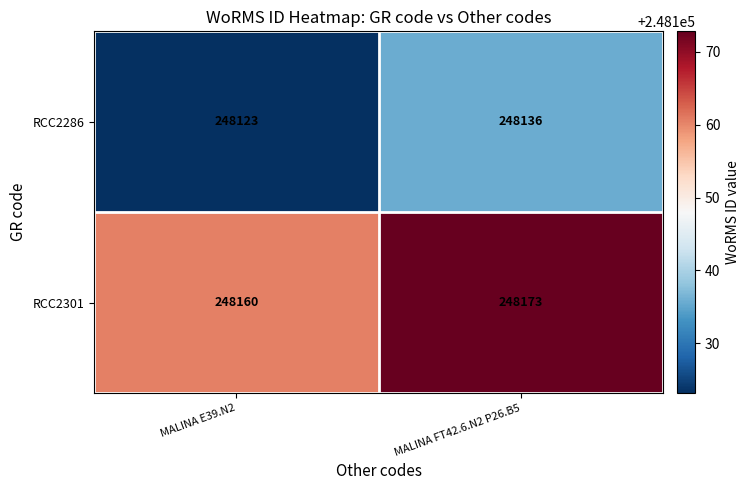

List the labels in order of RCC2301 value, largest first.

MALINA FT42.6.N2 P26.B5, MALINA E39.N2